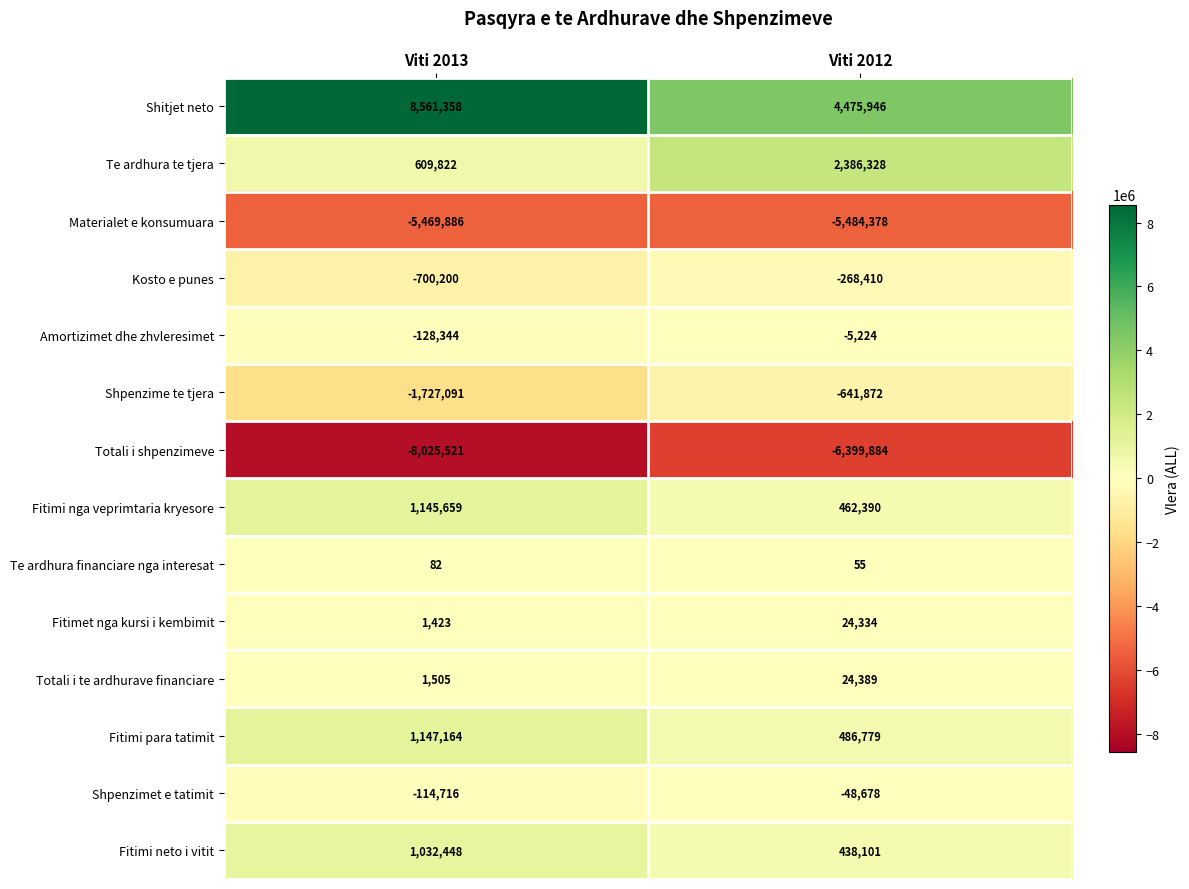

Read the Shitjet neto value at Viti 2012.

4475946